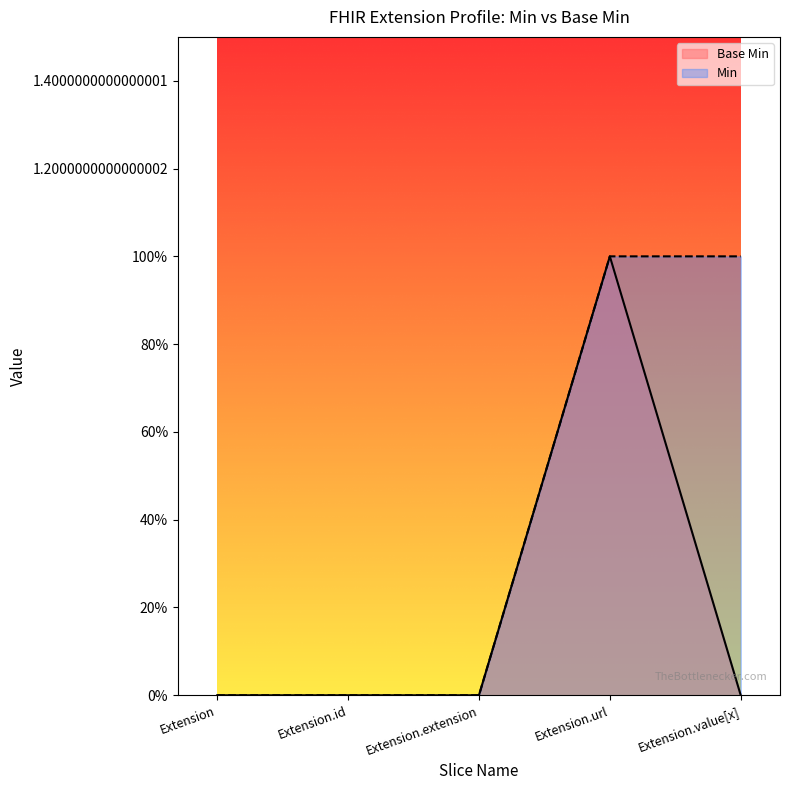

What is the change in value from Extension.url to Extension.value[x]?

-1